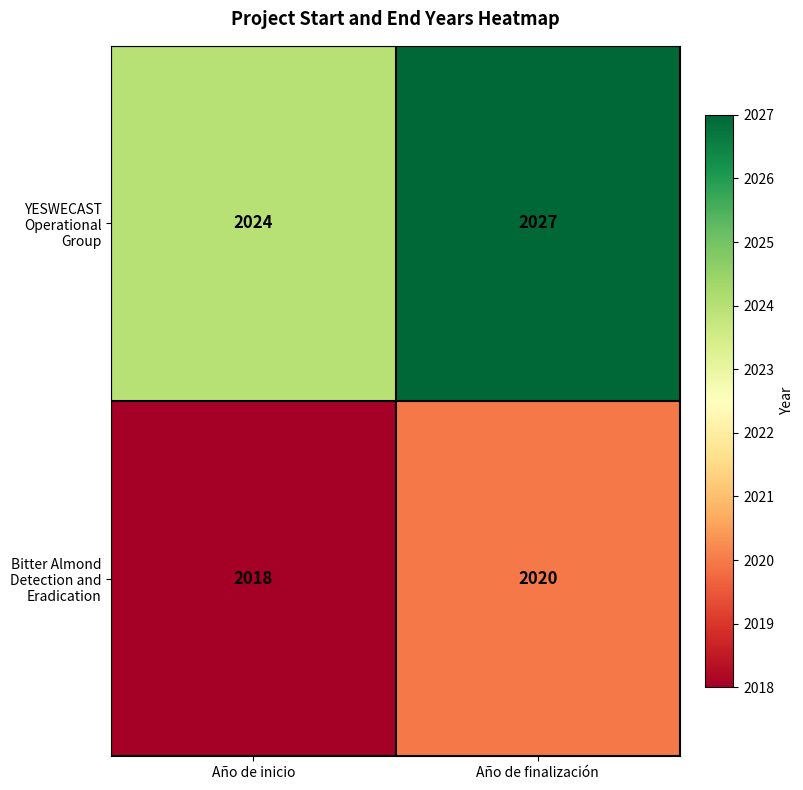

What is the minimum value shown in the chart?

2018